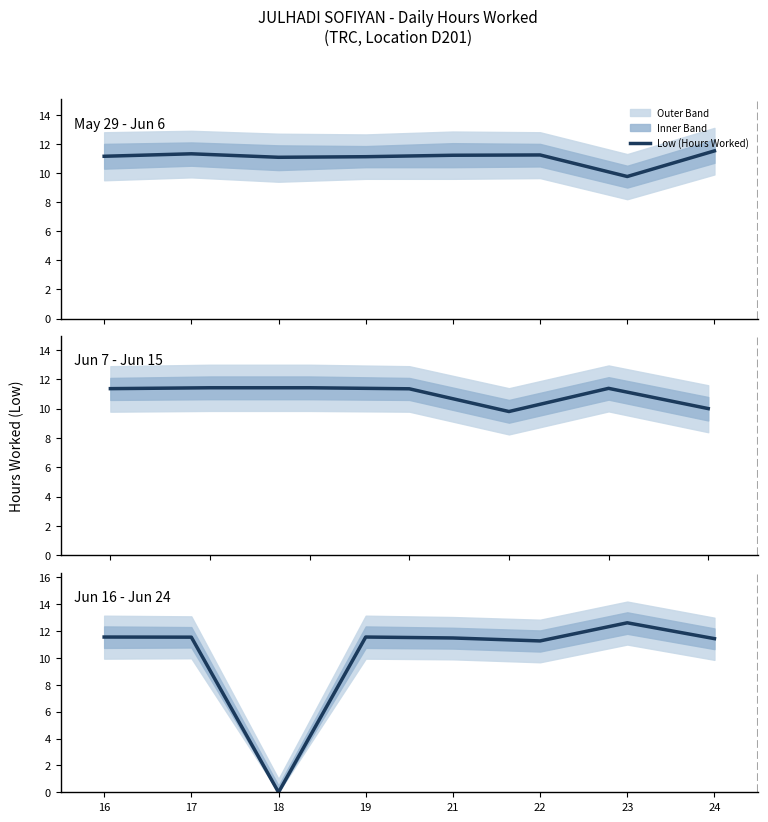

What is the value of the 7th point from the left?

12.6